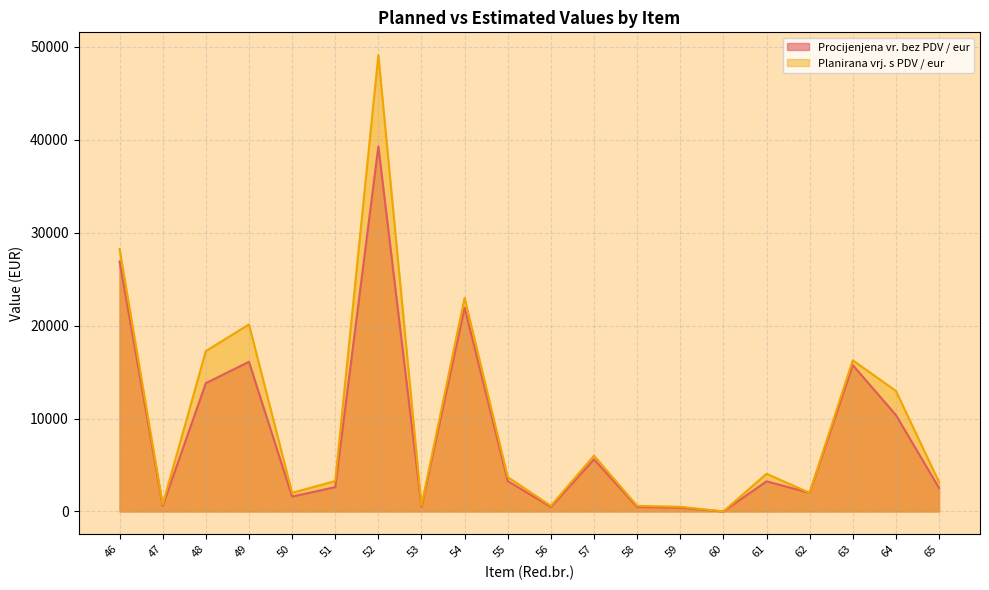

The Planirana vrj. s PDV / eur series shows 408.9 at 53. True or false?

False